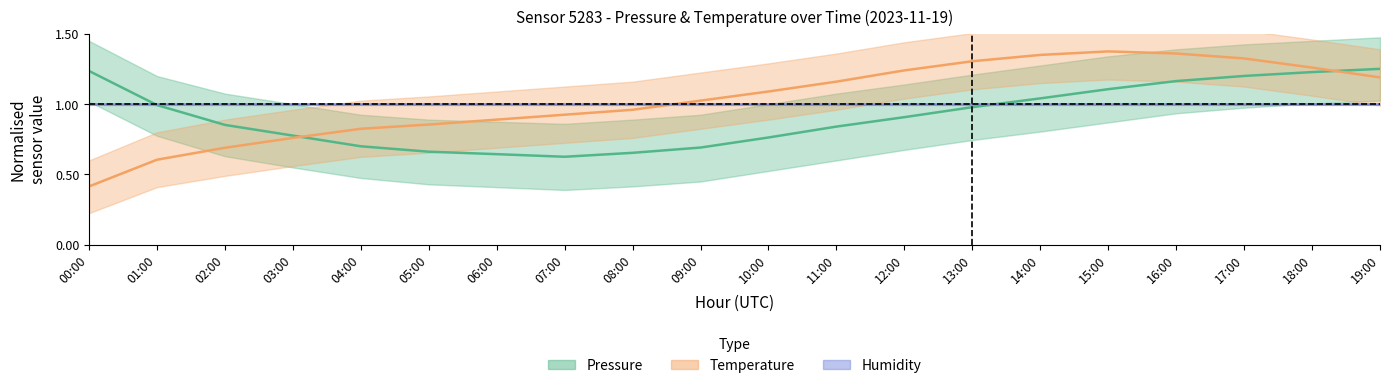

Which series ends up on top after the final intersection of Pressure and Humidity?

Pressure